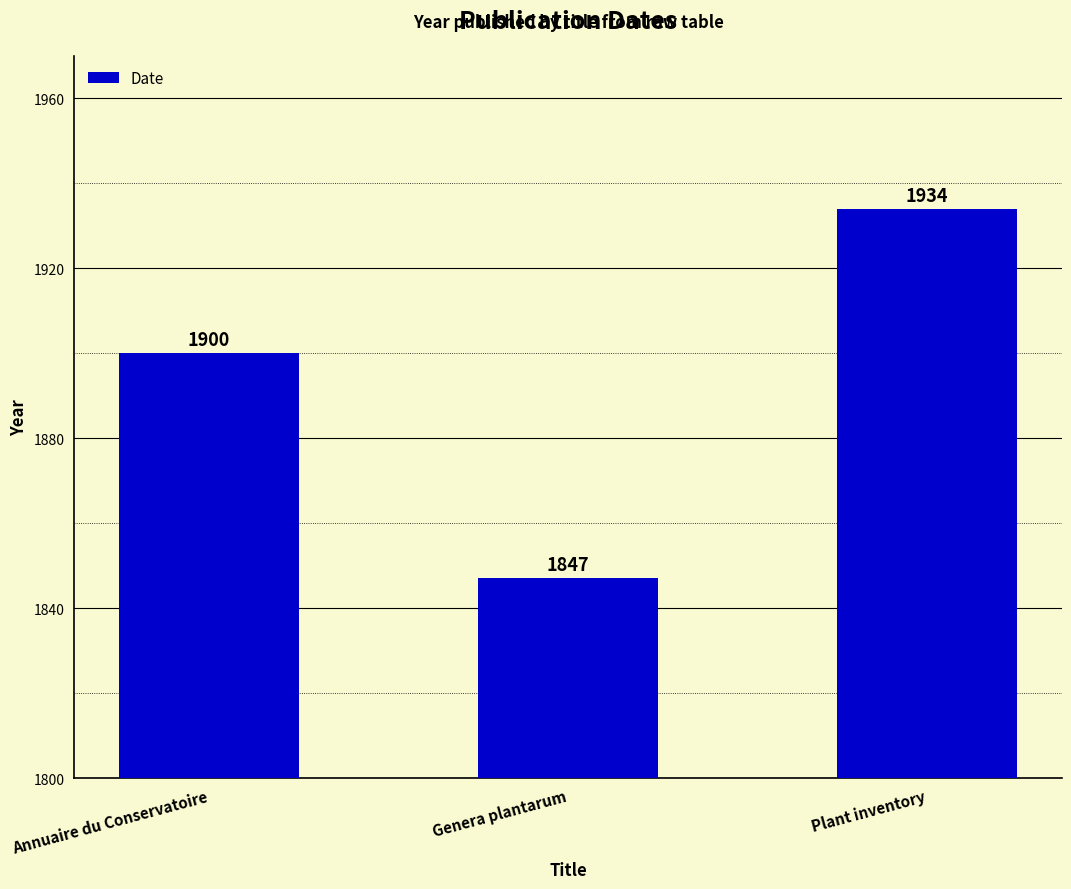

What is the greatest value displayed?

1934